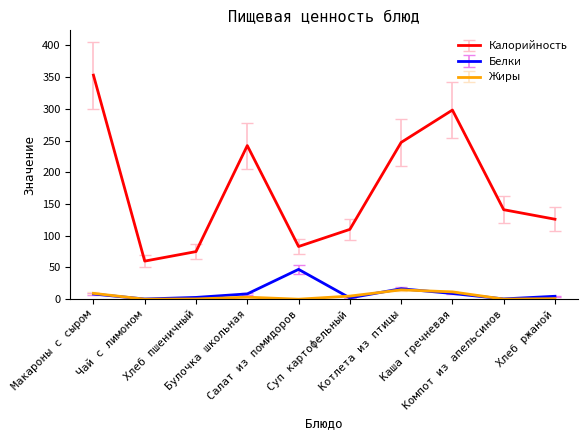

Is the value of Калорийность at Котлета из птицы greater than the value of Жиры at Макароны с сыром?

Yes